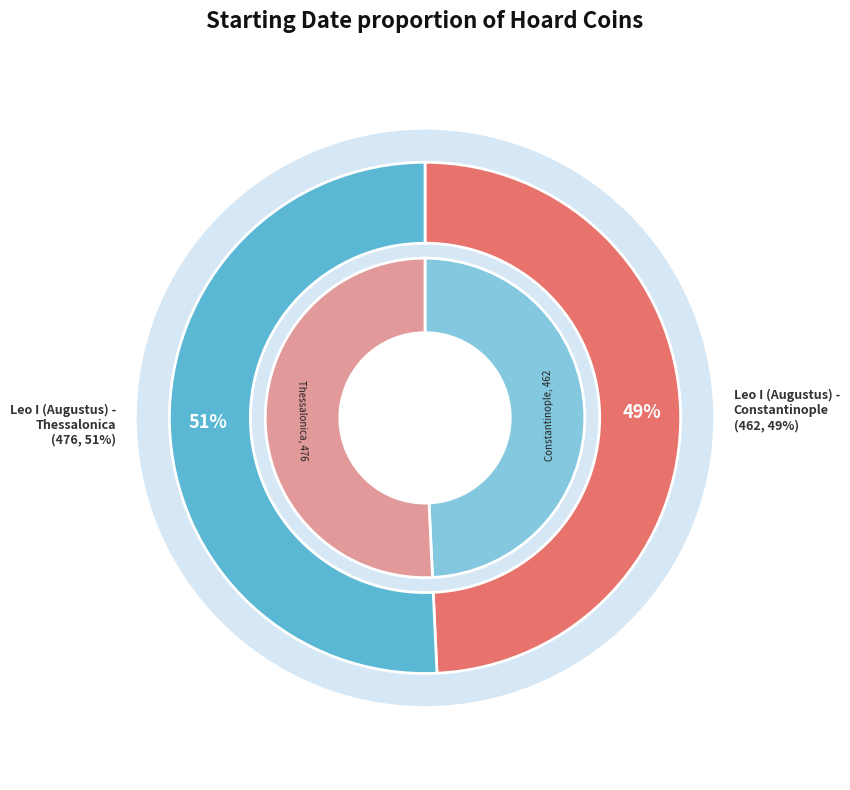

How much of the chart is everything except Leo I (Augustus) - Thessalonica?

49.3%